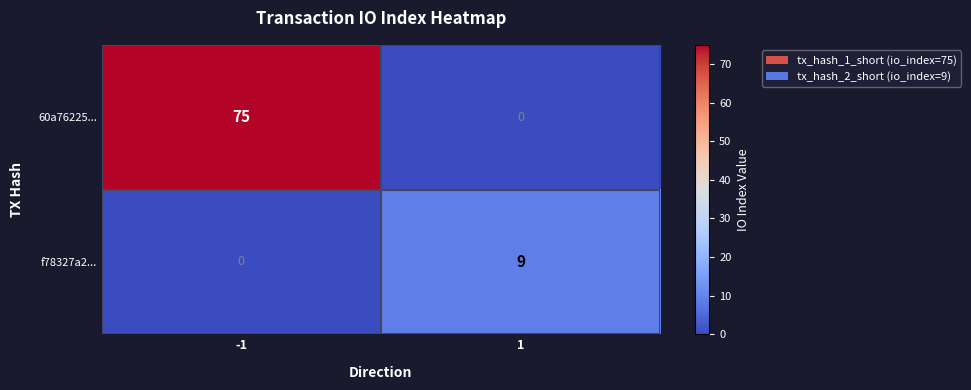

What is the maximum value shown in the chart?

75